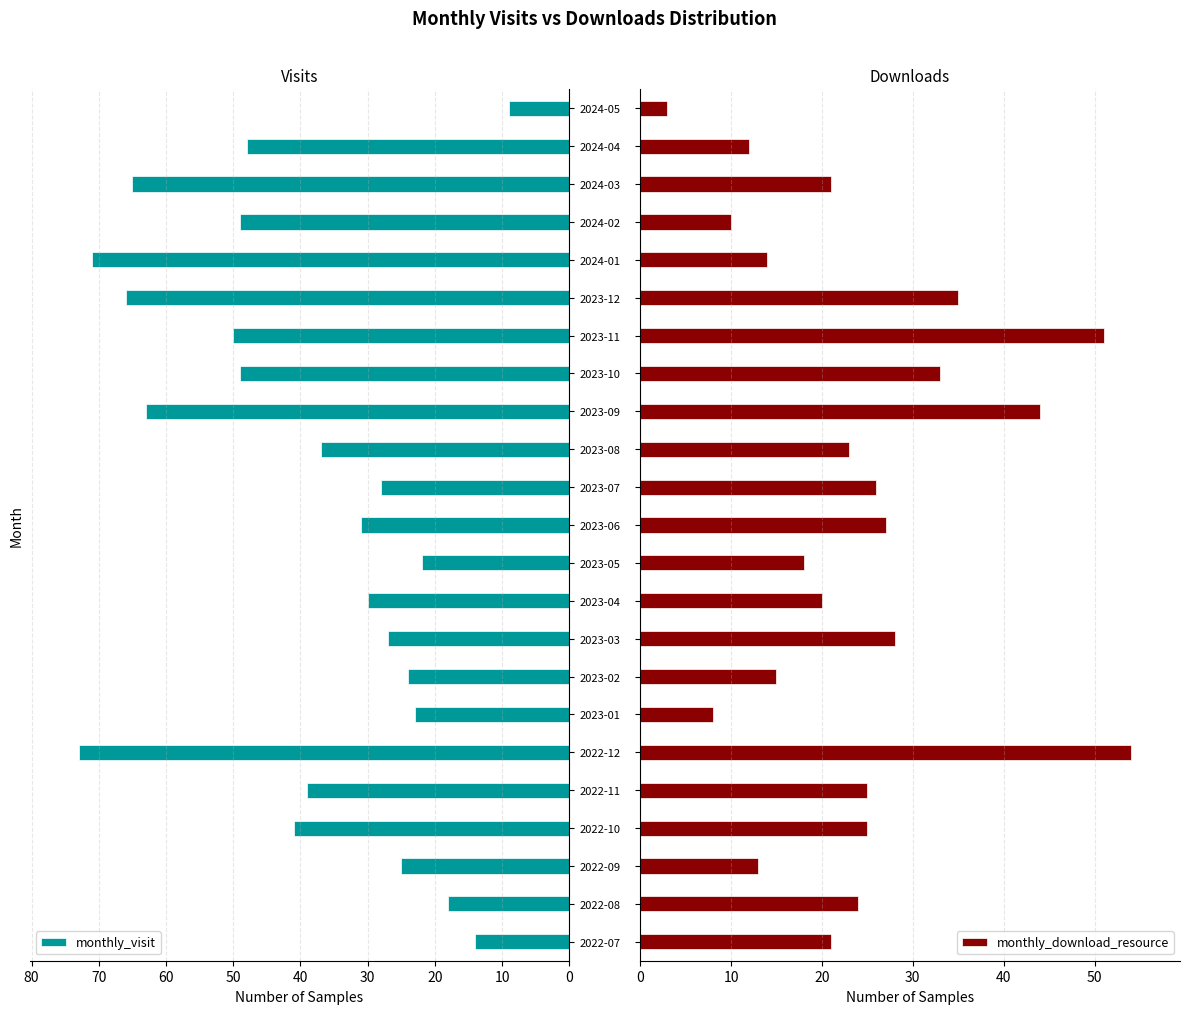

What is the difference between the monthly_visit values at 2023-02 and 2024-05?

15